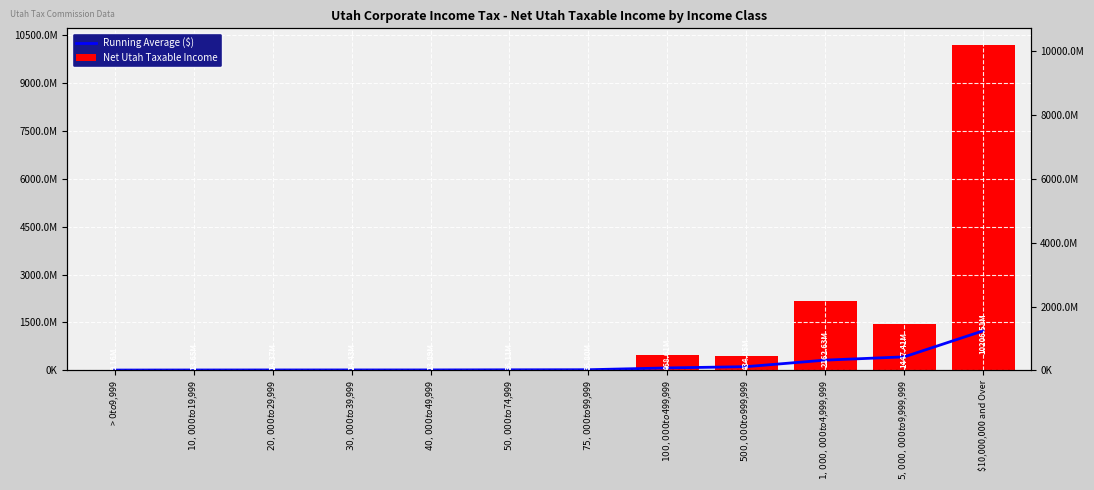

What is the sum of the Net Utah Taxable Income values at $10,000,000 and Over and > $0 to $9,999?

10215666286.0